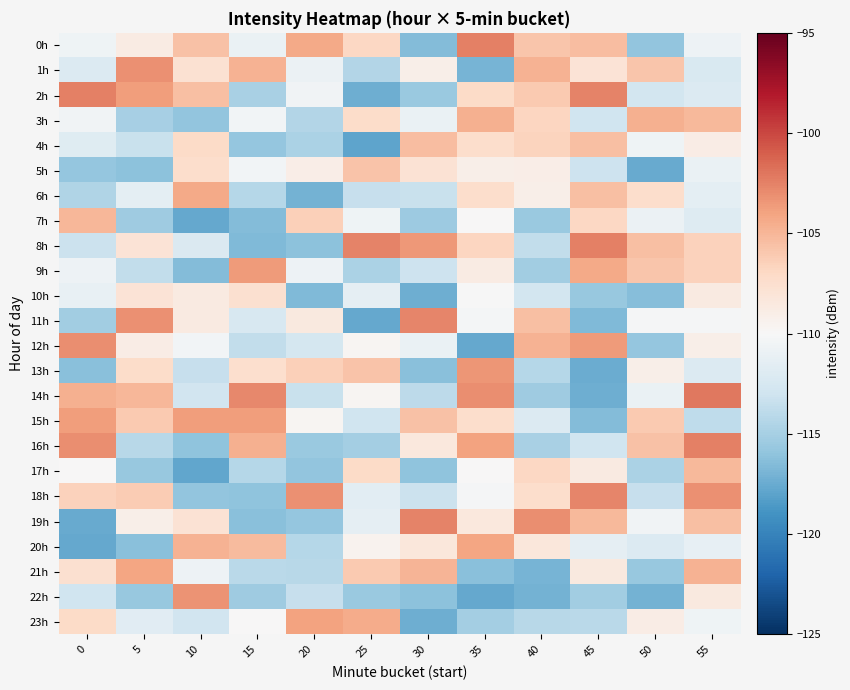

Reading right to left, transcribe all the data shown in this chart.

0h: 55=-110.8	50=-116.0	45=-105.4	40=-105.8	35=-102.4	30=-116.5	25=-106.8	20=-104.3	15=-111.0	10=-105.6	5=-108.8	0=-110.7
1h: 55=-112.3	50=-105.9	45=-107.9	40=-104.8	35=-117.0	30=-109.1	25=-114.4	20=-110.9	15=-104.8	10=-107.7	5=-103.2	0=-112.1
2h: 55=-112.1	50=-112.8	45=-102.5	40=-106.1	35=-107.1	30=-115.5	25=-117.3	20=-110.5	15=-114.9	10=-105.5	5=-103.7	0=-102.5
3h: 55=-105.1	50=-104.7	45=-113.0	40=-106.8	35=-104.7	30=-111.0	25=-107.3	20=-114.4	15=-110.4	10=-115.9	5=-115.0	0=-110.5
4h: 55=-108.9	50=-110.7	45=-105.5	40=-106.7	35=-107.4	30=-105.4	25=-117.9	20=-114.8	15=-115.8	10=-107.1	5=-113.4	0=-111.8
5h: 55=-111.0	50=-117.5	45=-113.1	40=-109.1	35=-109.1	30=-107.8	25=-105.8	20=-109.0	15=-110.5	10=-107.3	5=-116.2	0=-115.8
6h: 55=-111.5	50=-107.4	45=-105.5	40=-109.1	35=-107.4	30=-113.3	25=-113.5	20=-117.1	15=-114.3	10=-104.3	5=-111.5	0=-114.6
7h: 55=-111.9	50=-110.9	45=-106.9	40=-115.6	35=-110.0	30=-115.4	25=-110.6	20=-106.4	15=-116.6	10=-117.6	5=-115.3	0=-105.0
8h: 55=-106.5	50=-105.5	45=-102.5	40=-113.7	35=-106.8	30=-103.5	25=-102.6	20=-116.1	15=-116.6	10=-112.2	5=-107.9	0=-113.2
9h: 55=-106.5	50=-105.9	45=-104.3	40=-115.2	35=-108.7	30=-113.1	25=-114.8	20=-110.7	15=-103.6	10=-116.5	5=-113.6	0=-110.8
10h: 55=-108.6	50=-116.3	45=-115.7	40=-112.7	35=-110.1	30=-117.3	25=-111.3	20=-116.6	15=-107.6	10=-108.7	5=-108.0	0=-111.1
11h: 55=-110.1	50=-110.2	45=-116.7	40=-105.5	35=-110.3	30=-102.7	25=-117.6	20=-108.5	15=-112.5	10=-108.7	5=-103.2	0=-115.3
12h: 55=-109.1	50=-115.8	45=-103.7	40=-104.8	35=-117.7	30=-111.0	25=-109.7	20=-112.7	15=-113.7	10=-110.4	5=-108.9	0=-103.0
13h: 55=-112.1	50=-109.1	45=-117.4	40=-114.3	35=-103.3	30=-116.3	25=-105.7	20=-106.4	15=-107.4	10=-113.5	5=-107.2	0=-116.3
14h: 55=-102.1	50=-111.0	45=-117.3	40=-115.4	35=-103.0	30=-113.9	25=-109.8	20=-113.3	15=-102.8	10=-112.9	5=-105.1	0=-104.7
15h: 55=-113.8	50=-106.1	45=-116.5	40=-112.0	35=-107.4	30=-105.6	25=-112.9	20=-109.7	15=-103.7	10=-103.7	5=-106.0	0=-103.7
16h: 55=-102.5	50=-105.6	45=-113.0	40=-114.9	35=-104.0	30=-108.4	25=-115.1	20=-115.5	15=-104.7	10=-116.0	5=-114.1	0=-103.0
17h: 55=-105.1	50=-114.8	45=-108.7	40=-106.9	35=-109.9	30=-116.1	25=-107.2	20=-115.9	15=-114.3	10=-117.8	5=-115.7	0=-110.0
18h: 55=-103.2	50=-113.4	45=-102.7	40=-107.4	35=-110.2	30=-113.2	25=-111.6	20=-103.2	15=-116.0	10=-115.9	5=-106.2	0=-106.6
19h: 55=-105.4	50=-110.5	45=-105.1	40=-103.1	35=-108.5	30=-102.5	25=-111.3	20=-115.8	15=-116.3	10=-107.9	5=-109.1	0=-117.6
20h: 55=-111.2	50=-112.0	45=-111.4	40=-108.4	35=-104.1	30=-108.3	25=-109.5	20=-114.3	15=-105.3	10=-104.7	5=-116.3	0=-117.7
21h: 55=-104.8	50=-115.7	45=-108.5	40=-116.9	35=-116.3	30=-104.9	25=-106.1	20=-114.2	15=-114.0	10=-110.7	5=-104.1	0=-107.6
22h: 55=-108.5	50=-117.1	45=-115.2	40=-117.1	35=-117.7	30=-116.2	25=-115.5	20=-113.4	15=-115.4	10=-103.3	5=-115.7	0=-113.0
23h: 55=-110.7	50=-108.9	45=-114.0	40=-114.2	35=-115.1	30=-117.3	25=-104.4	20=-104.0	15=-109.9	10=-112.9	5=-111.7	0=-107.1